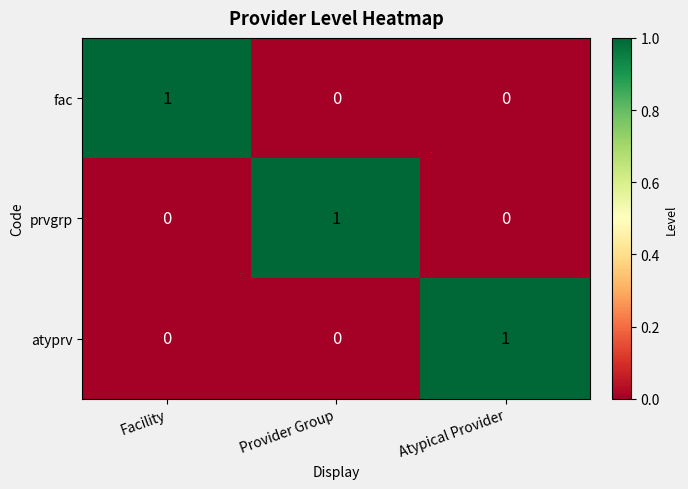

Which category has the highest value in the fac series?

Facility